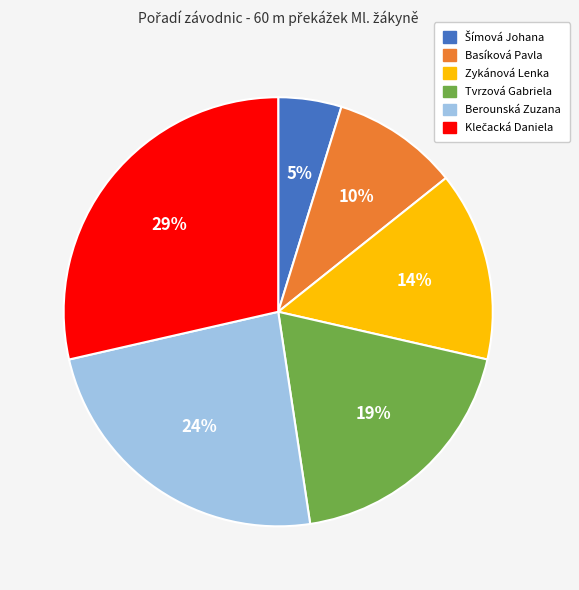

To the nearest percent, what portion does Zykánová Lenka represent?

14%